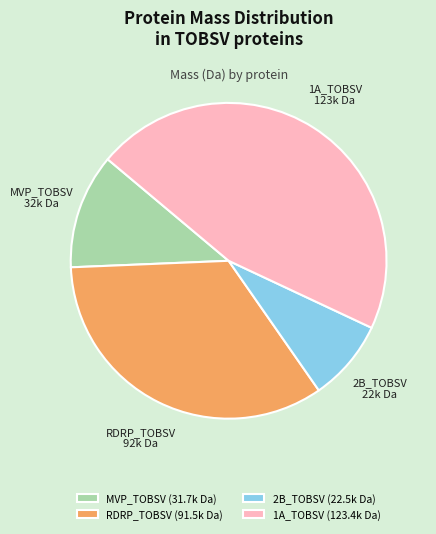

Between 1A_TOBSV and RDRP_TOBSV, which is larger?

1A_TOBSV